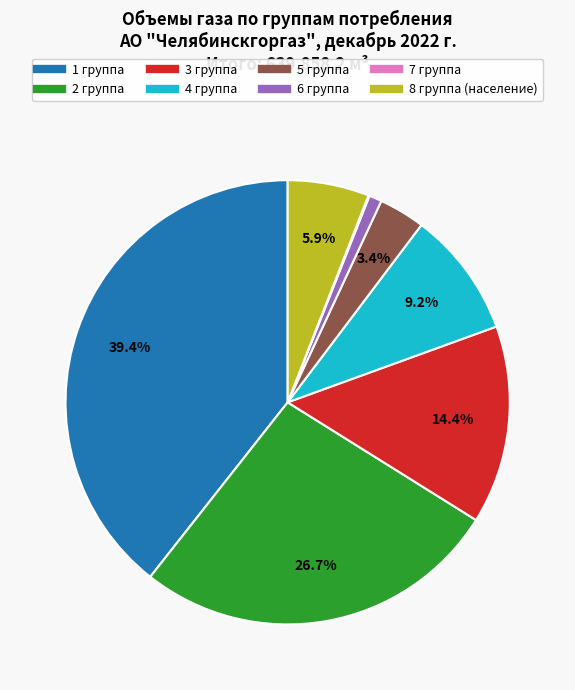

To the nearest percent, what is the average slice percentage?

12%